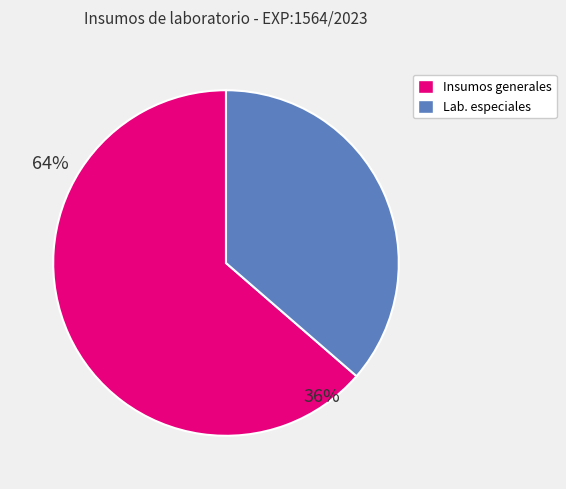

Is there a majority slice in this chart?

Yes